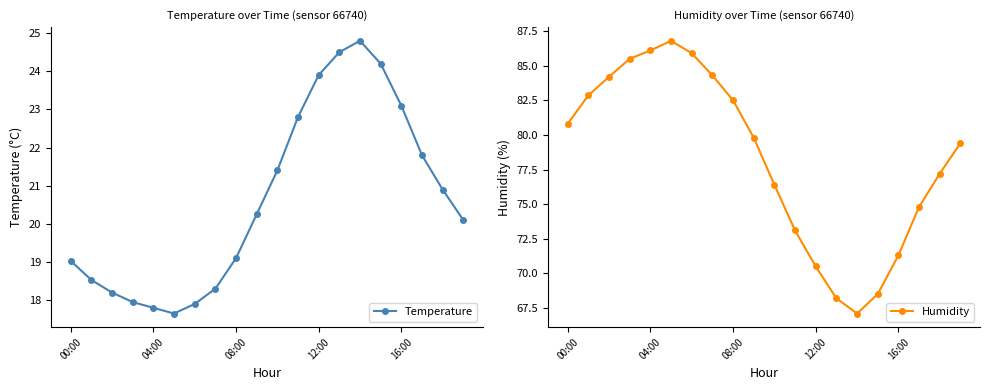

At which label does Humidity first exceed 79?

00:00